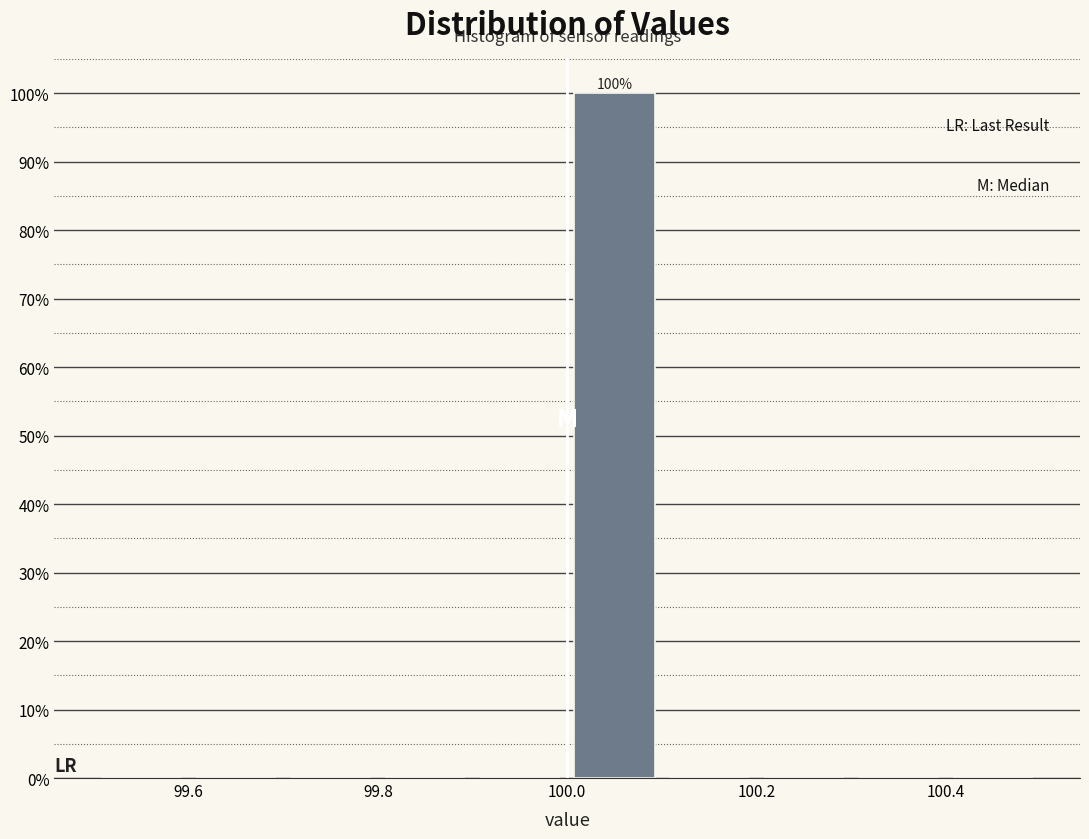

Which range on the x-axis has the tallest bar?

100.0 to 100.1